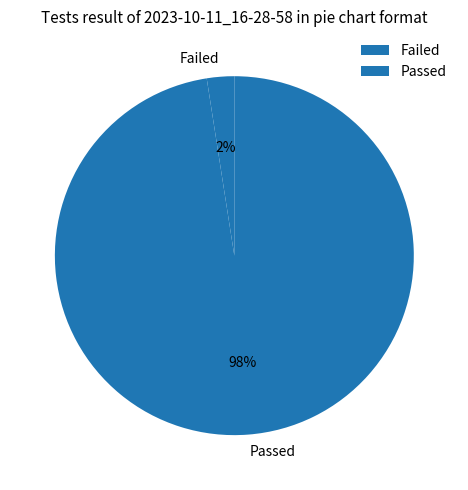

Is there a majority slice in this chart?

Yes